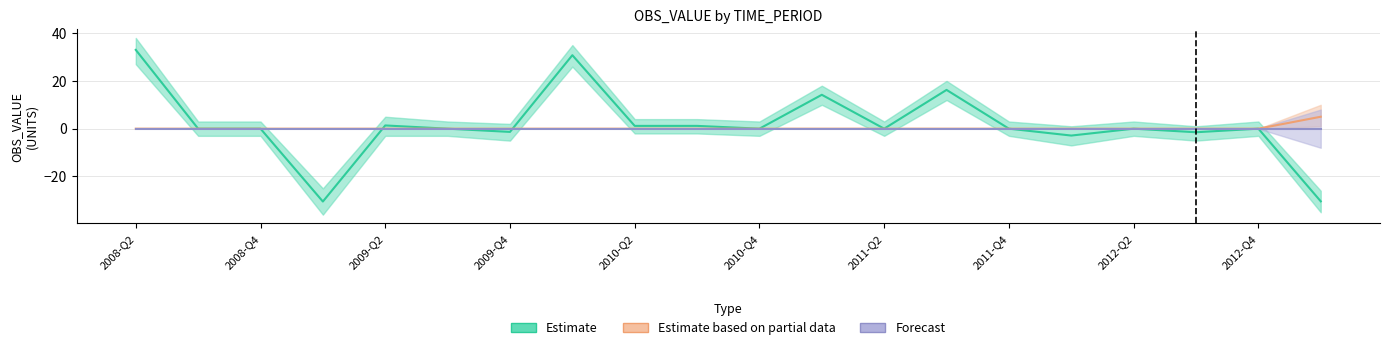

What is the spread (max minus min) of values at 2009-Q1?

30.5